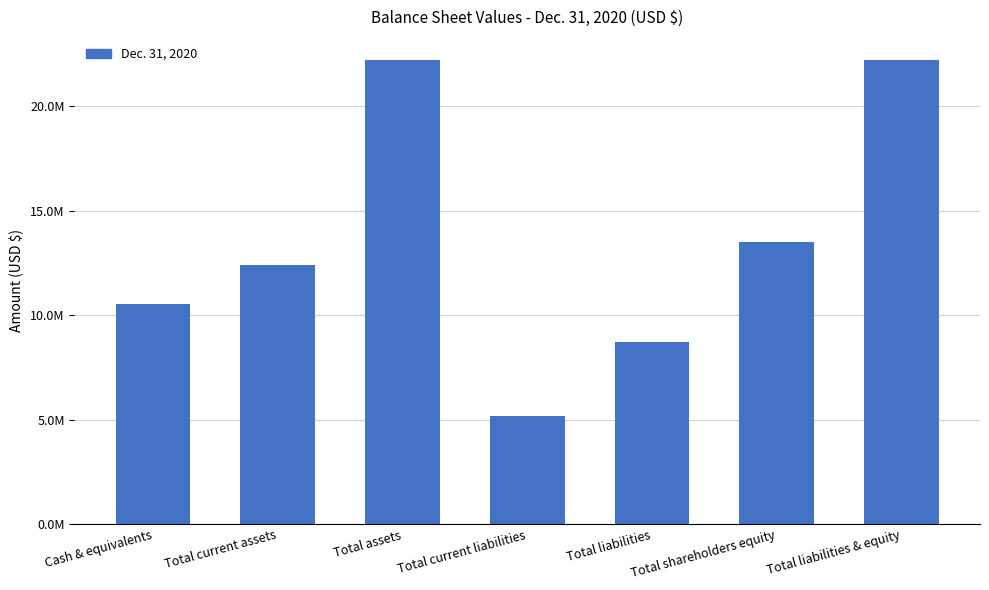

What is the label of the 5th bar from the left?

Total liabilities